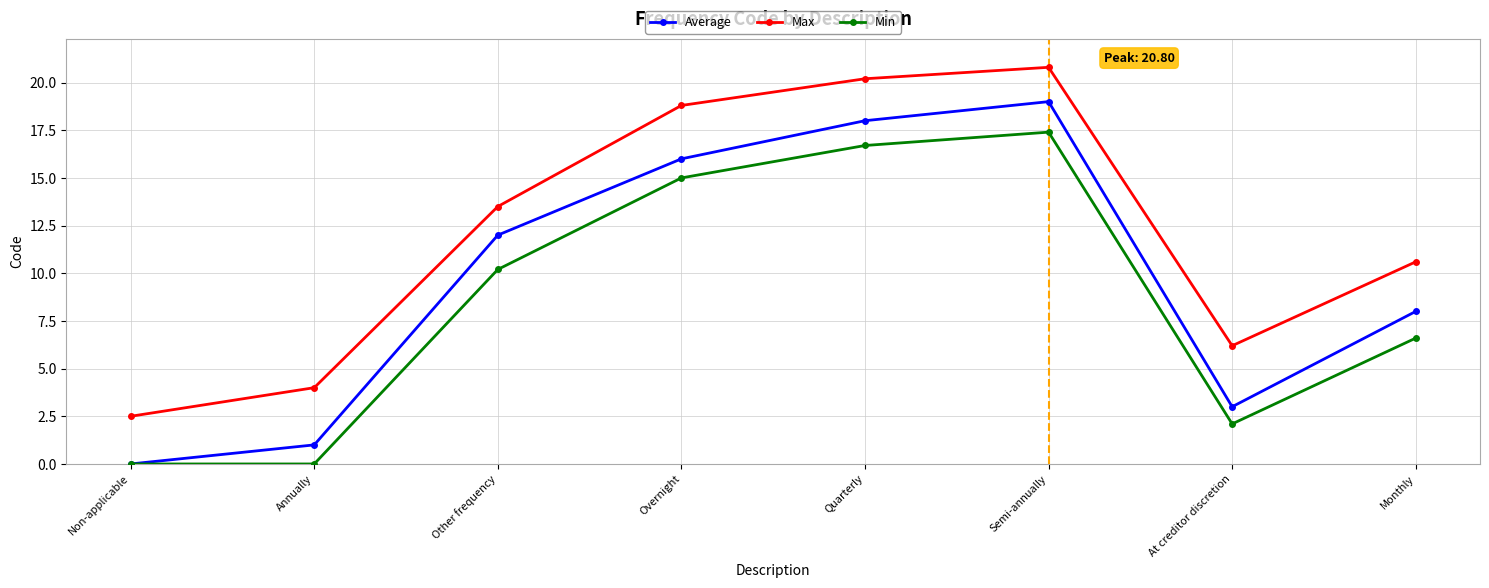

What is the value of the Max point at the 2nd from the left?

4.0